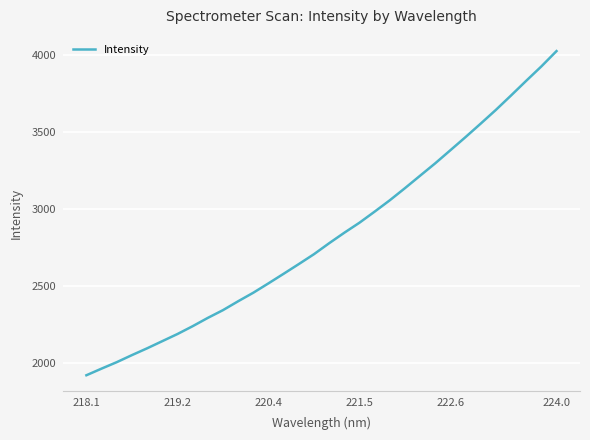

What is the minimum value shown in the chart?

1917.1